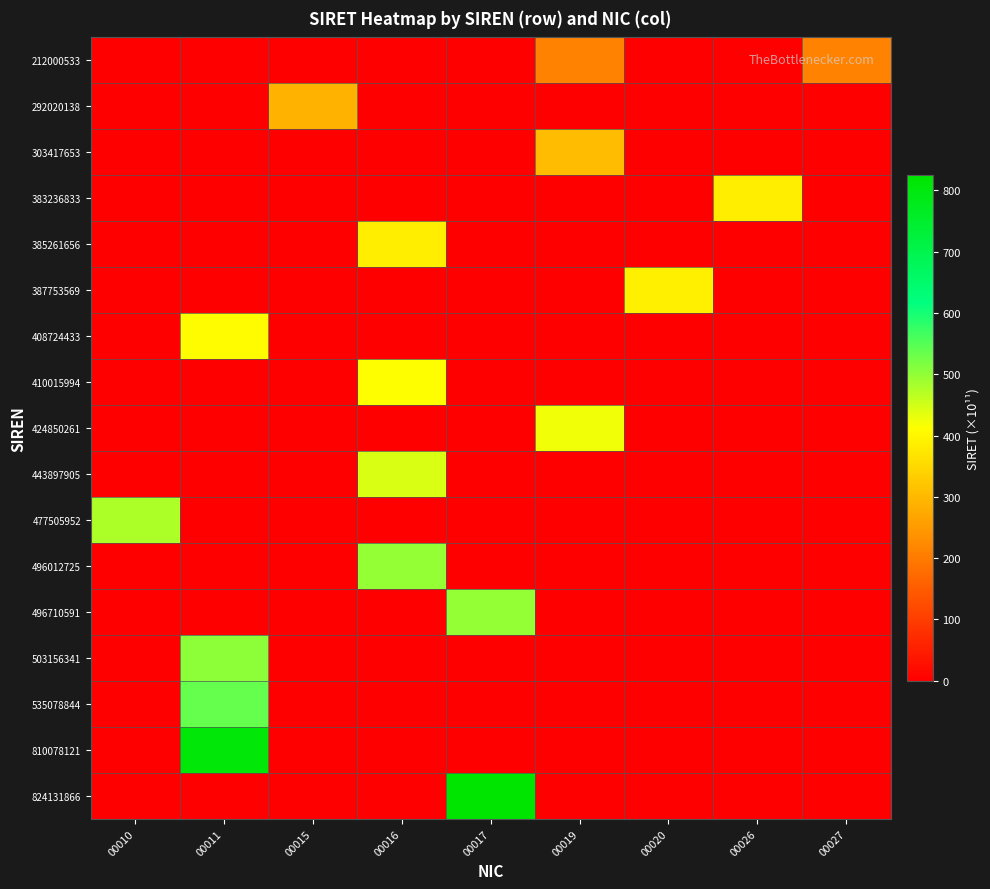

Reading left to right, extract all data points from this chart.

212000533: 00010=0.0	00011=0.0	00015=0.0	00016=0.0	00017=0.0	00019=212.0	00020=0.0	00026=0.0	00027=212.0
292020138: 00010=0.0	00011=0.0	00015=292.0	00016=0.0	00017=0.0	00019=0.0	00020=0.0	00026=0.0	00027=0.0
303417653: 00010=0.0	00011=0.0	00015=0.0	00016=0.0	00017=0.0	00019=303.4	00020=0.0	00026=0.0	00027=0.0
383236833: 00010=0.0	00011=0.0	00015=0.0	00016=0.0	00017=0.0	00019=0.0	00020=0.0	00026=383.2	00027=0.0
385261656: 00010=0.0	00011=0.0	00015=0.0	00016=385.3	00017=0.0	00019=0.0	00020=0.0	00026=0.0	00027=0.0
387753569: 00010=0.0	00011=0.0	00015=0.0	00016=0.0	00017=0.0	00019=0.0	00020=387.8	00026=0.0	00027=0.0
408724433: 00010=0.0	00011=408.7	00015=0.0	00016=0.0	00017=0.0	00019=0.0	00020=0.0	00026=0.0	00027=0.0
410015994: 00010=0.0	00011=0.0	00015=0.0	00016=410.0	00017=0.0	00019=0.0	00020=0.0	00026=0.0	00027=0.0
424850261: 00010=0.0	00011=0.0	00015=0.0	00016=0.0	00017=0.0	00019=424.9	00020=0.0	00026=0.0	00027=0.0
443897905: 00010=0.0	00011=0.0	00015=0.0	00016=443.9	00017=0.0	00019=0.0	00020=0.0	00026=0.0	00027=0.0
477505952: 00010=477.5	00011=0.0	00015=0.0	00016=0.0	00017=0.0	00019=0.0	00020=0.0	00026=0.0	00027=0.0
496012725: 00010=0.0	00011=0.0	00015=0.0	00016=496.0	00017=0.0	00019=0.0	00020=0.0	00026=0.0	00027=0.0
496710591: 00010=0.0	00011=0.0	00015=0.0	00016=0.0	00017=496.7	00019=0.0	00020=0.0	00026=0.0	00027=0.0
503156341: 00010=0.0	00011=503.2	00015=0.0	00016=0.0	00017=0.0	00019=0.0	00020=0.0	00026=0.0	00027=0.0
535078844: 00010=0.0	00011=535.1	00015=0.0	00016=0.0	00017=0.0	00019=0.0	00020=0.0	00026=0.0	00027=0.0
810078121: 00010=0.0	00011=810.1	00015=0.0	00016=0.0	00017=0.0	00019=0.0	00020=0.0	00026=0.0	00027=0.0
824131866: 00010=0.0	00011=0.0	00015=0.0	00016=0.0	00017=824.1	00019=0.0	00020=0.0	00026=0.0	00027=0.0